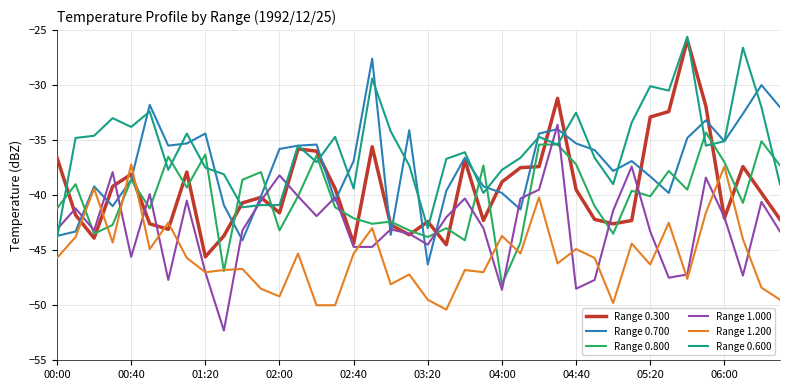

What is the highest value of the Range 0.300 series?

-25.9